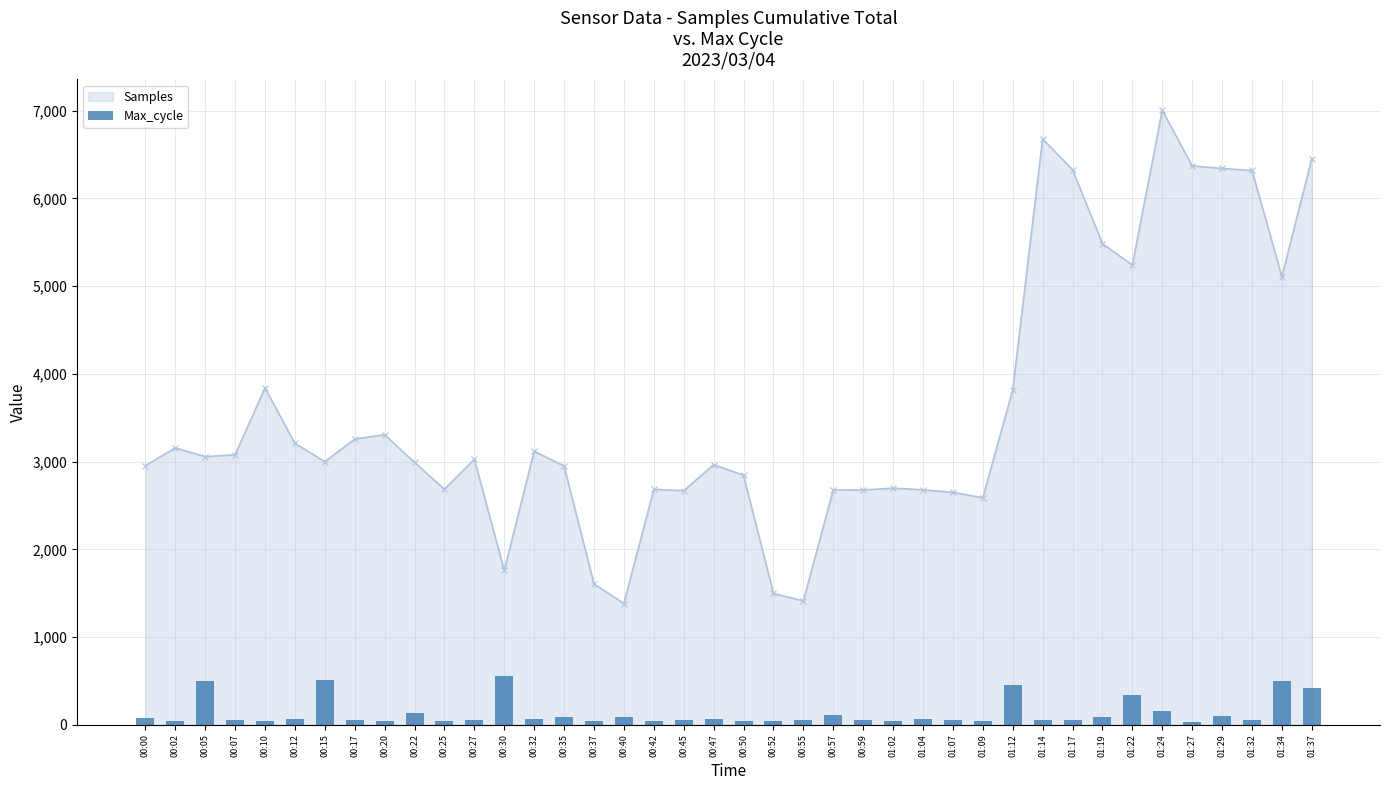

Reading left to right, list all the values displayed in this chart.

77	46	495	49	45	68	508	49	41	132	43	52	558	64	84	45	84	48	54	60	48	46	56	116	52	42	69	52	41	456	49	49	88	342	152	28	96	53	499	421